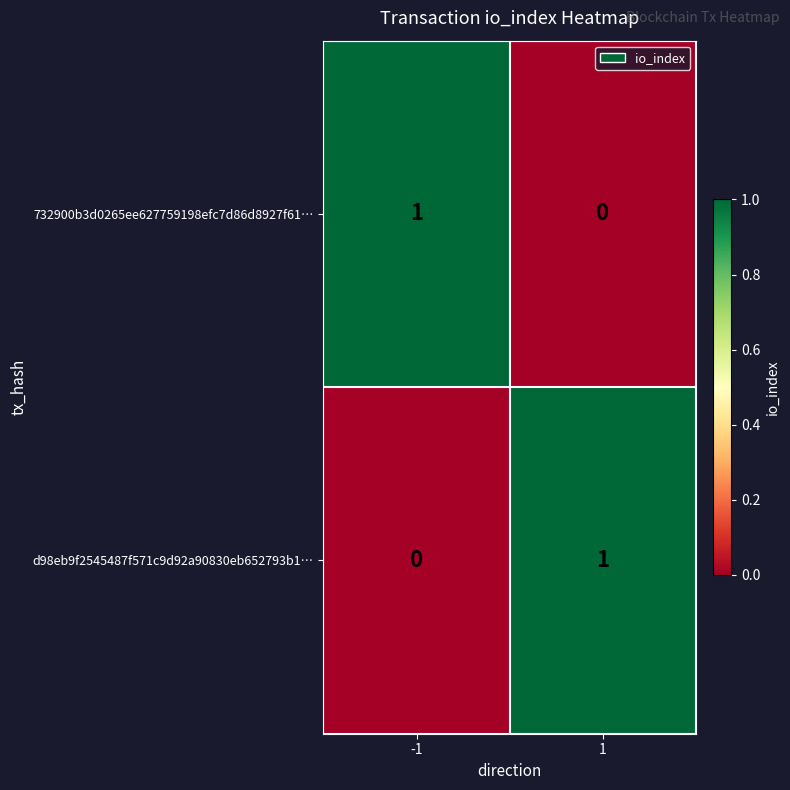

Is the value of d98eb9f2545487f571c9d92a90830eb652793b1… at -1 greater than the value of 732900b3d0265ee627759198efc7d86d8927f61… at -1?

No